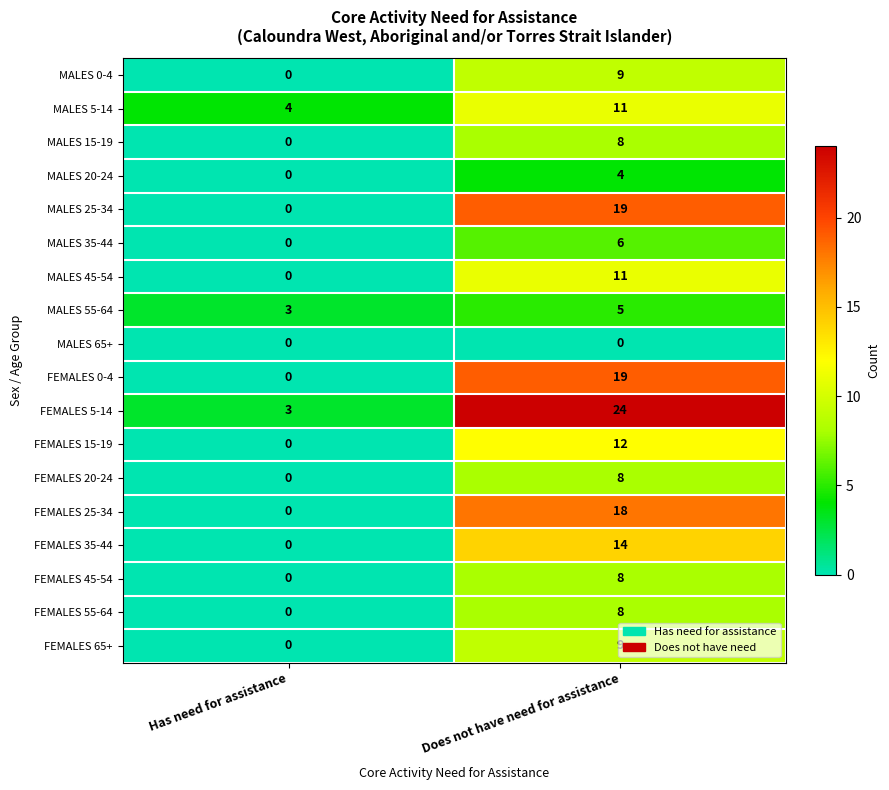

What is the greatest value displayed?

24